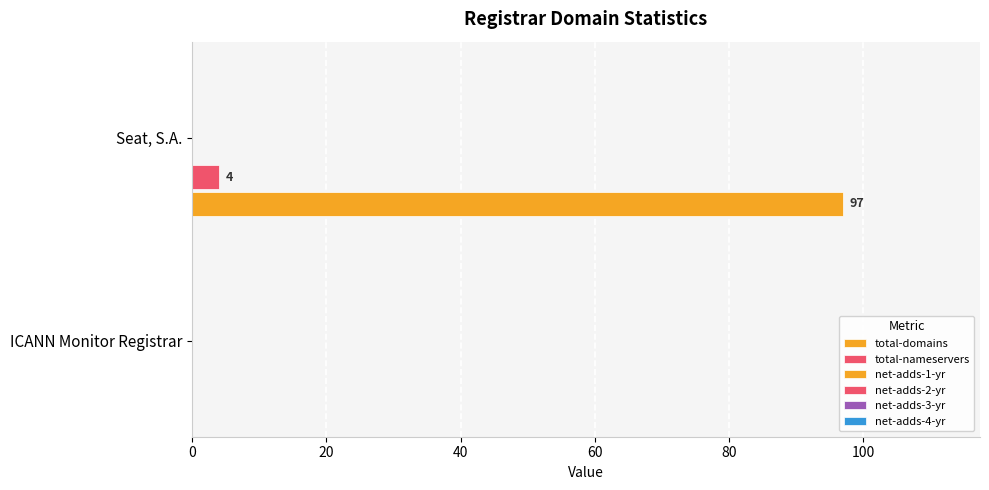

How many positive values does the total-nameservers series have?

1